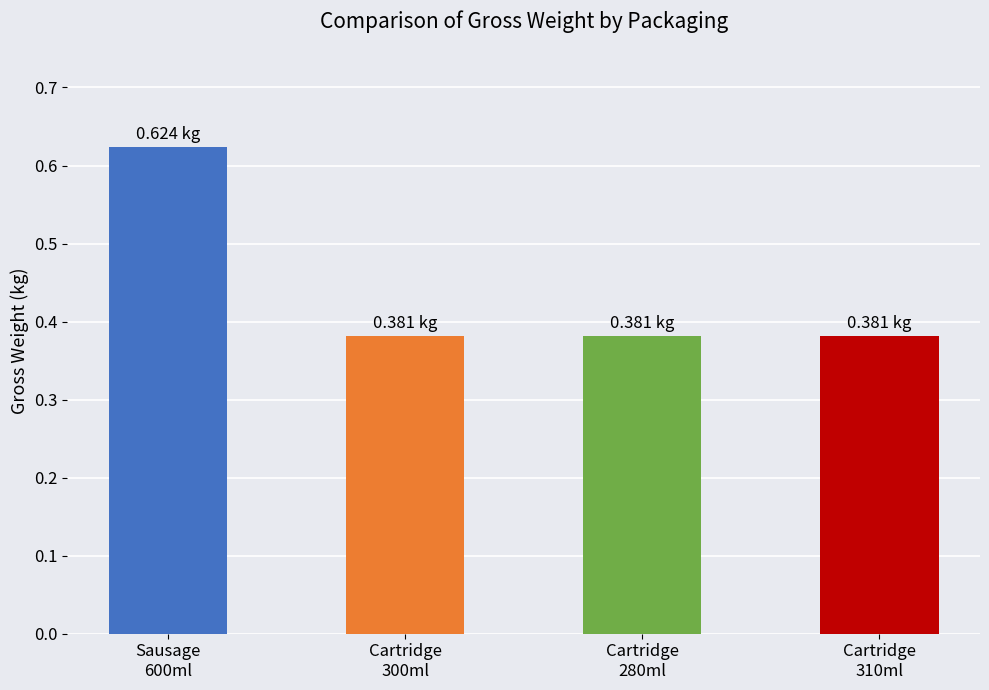

What is the sum of all values?

1.8